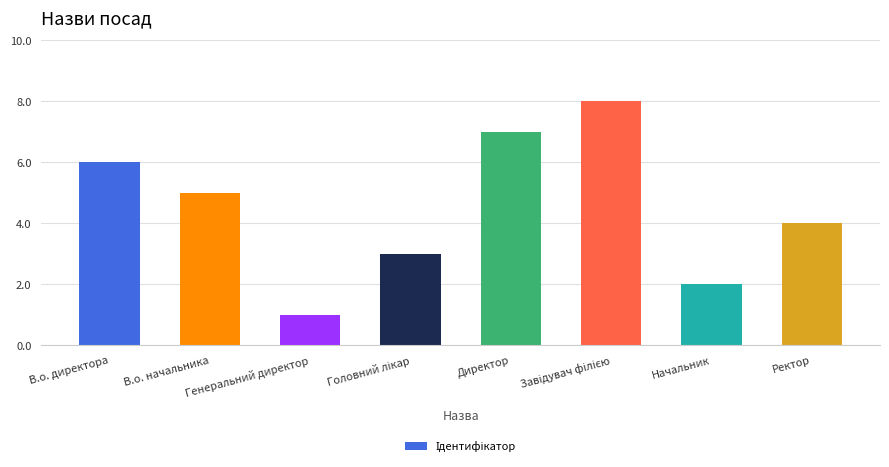

Approximately how many times larger is the value at В.о. директора compared to Ректор?

1.5